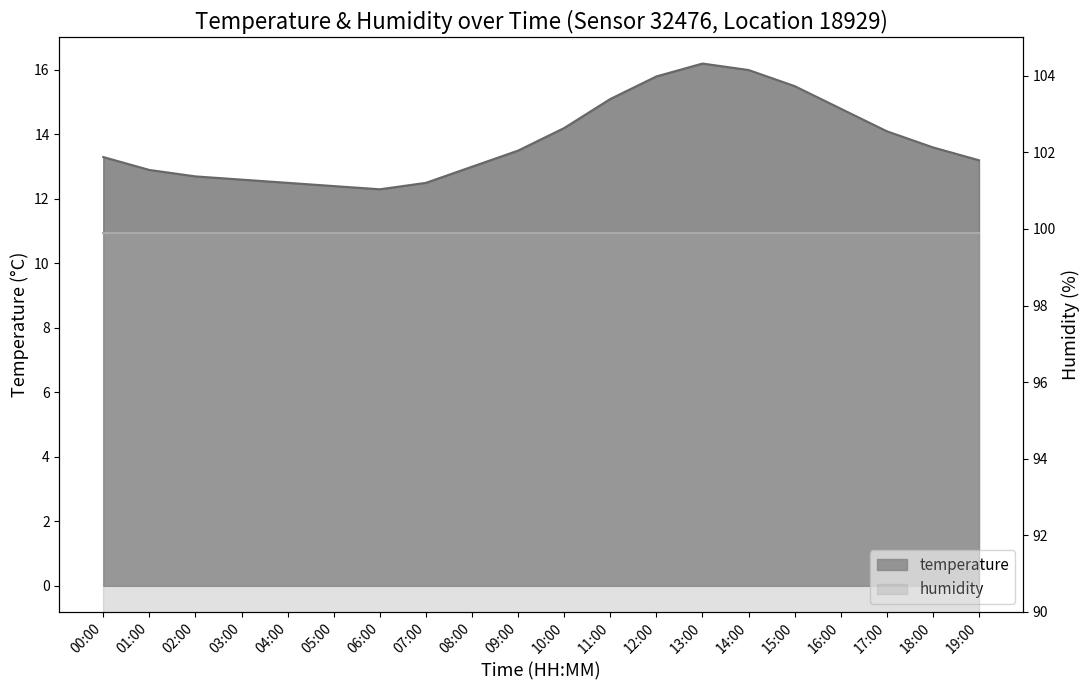

List the labels in order of value, smallest first.

06:00, 05:00, 04:00, 07:00, 03:00, 02:00, 01:00, 08:00, 19:00, 00:00, 09:00, 18:00, 17:00, 10:00, 16:00, 11:00, 15:00, 12:00, 14:00, 13:00